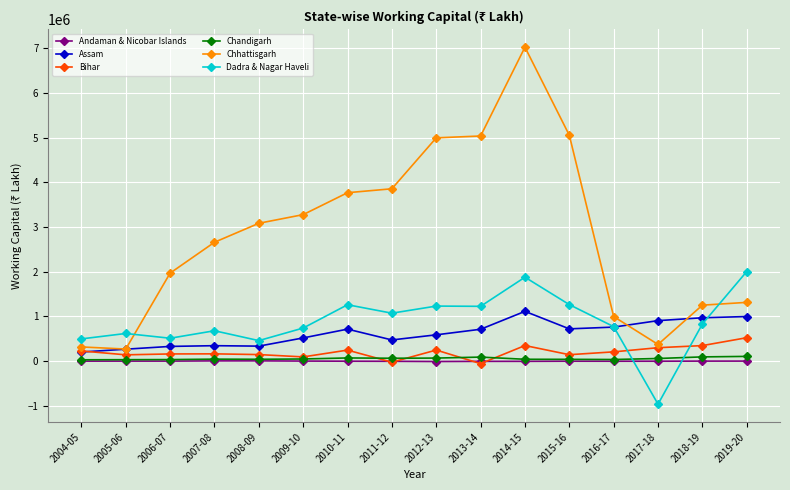

What is the label of the 14th point from the left?

2017-18